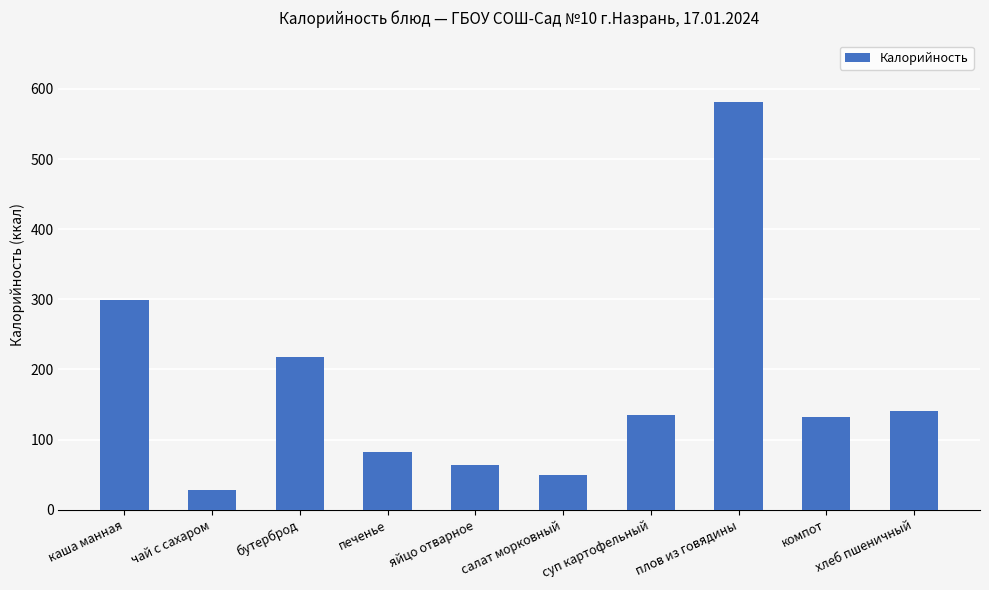

What is the smallest value displayed?

28.0